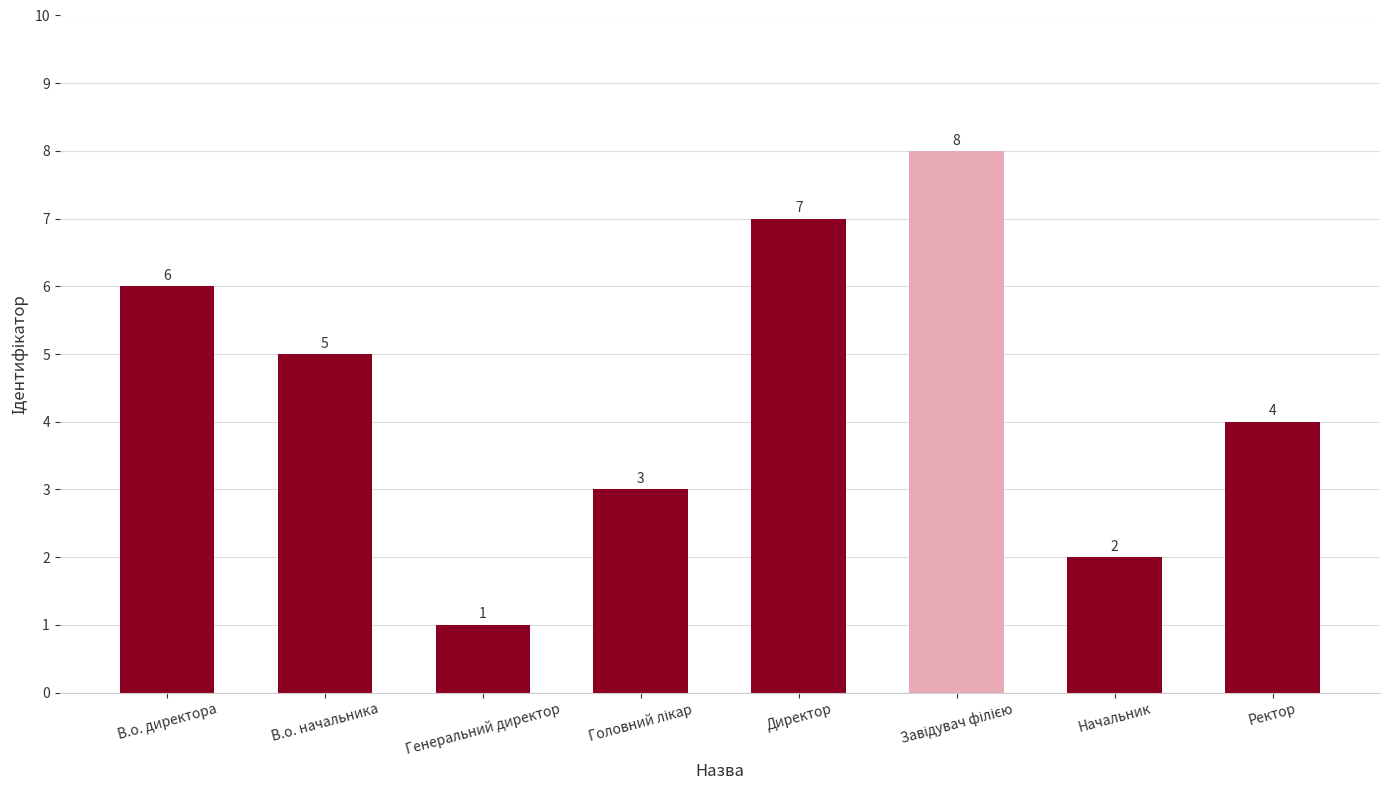

What is the difference between the maximum and second lowest values?

6